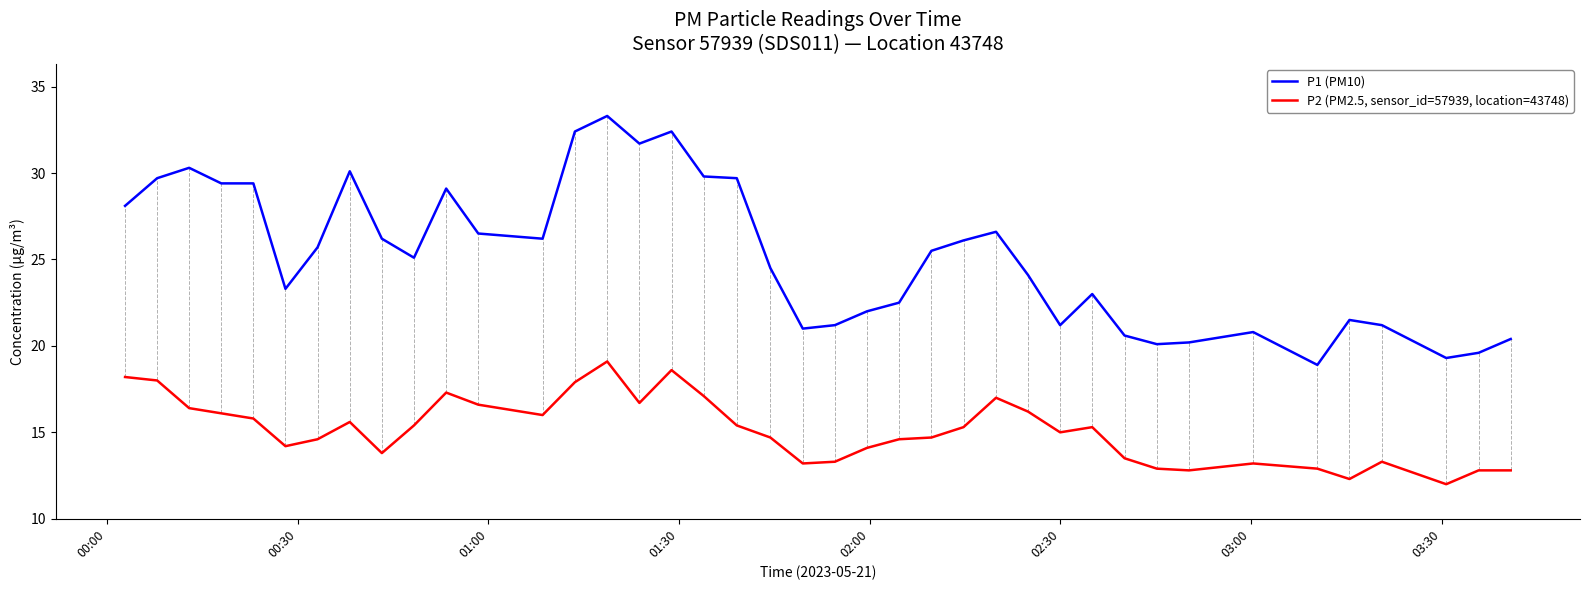

True or false: P1 (PM10) and P2 (PM2.5, sensor_id=57939, location=43748) intersect in this chart.

False